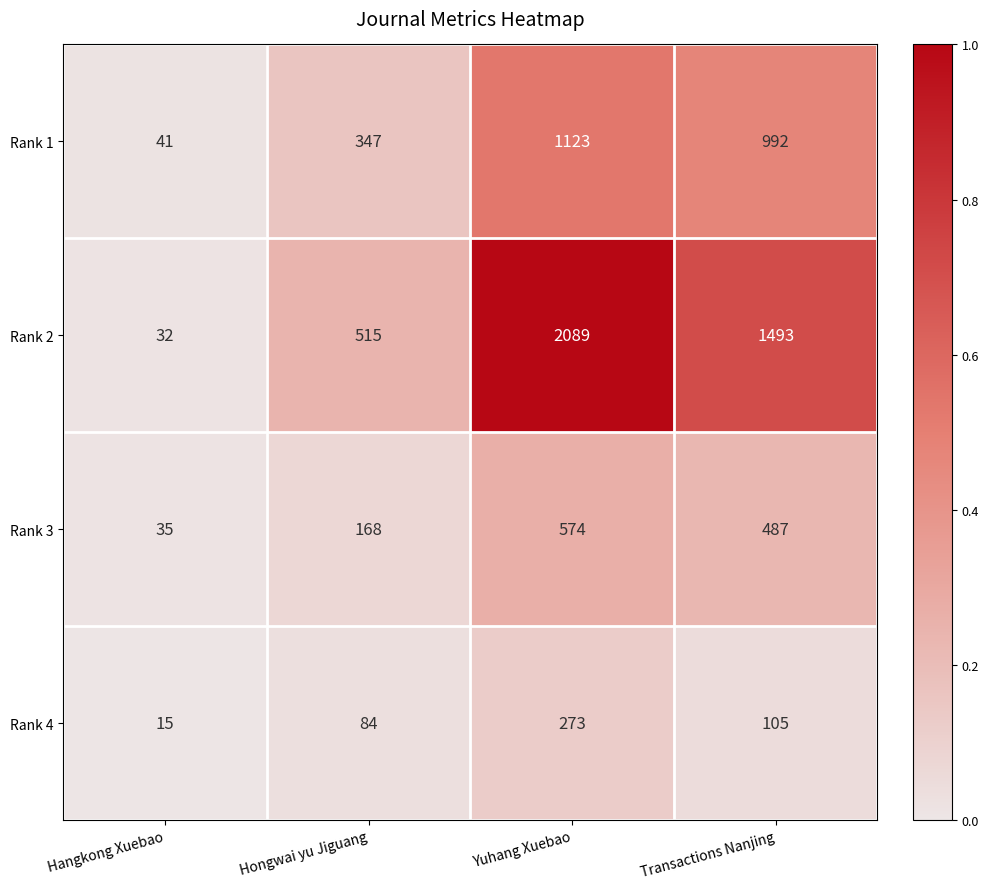

At which category does the chart reach its minimum across all series?

Hangkong Xuebao